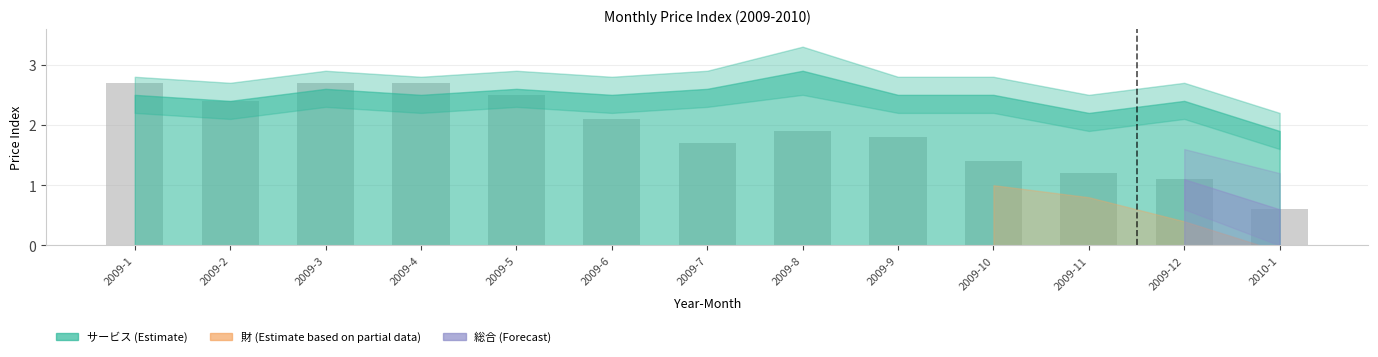

What is the change in value from 2009-8 to 2010-1?

-1.3